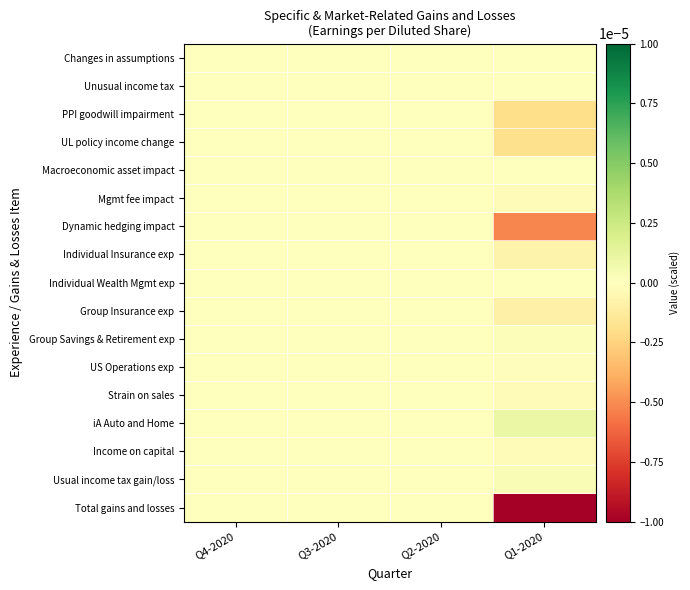

At which category does the chart reach its minimum across all series?

Q1-2020